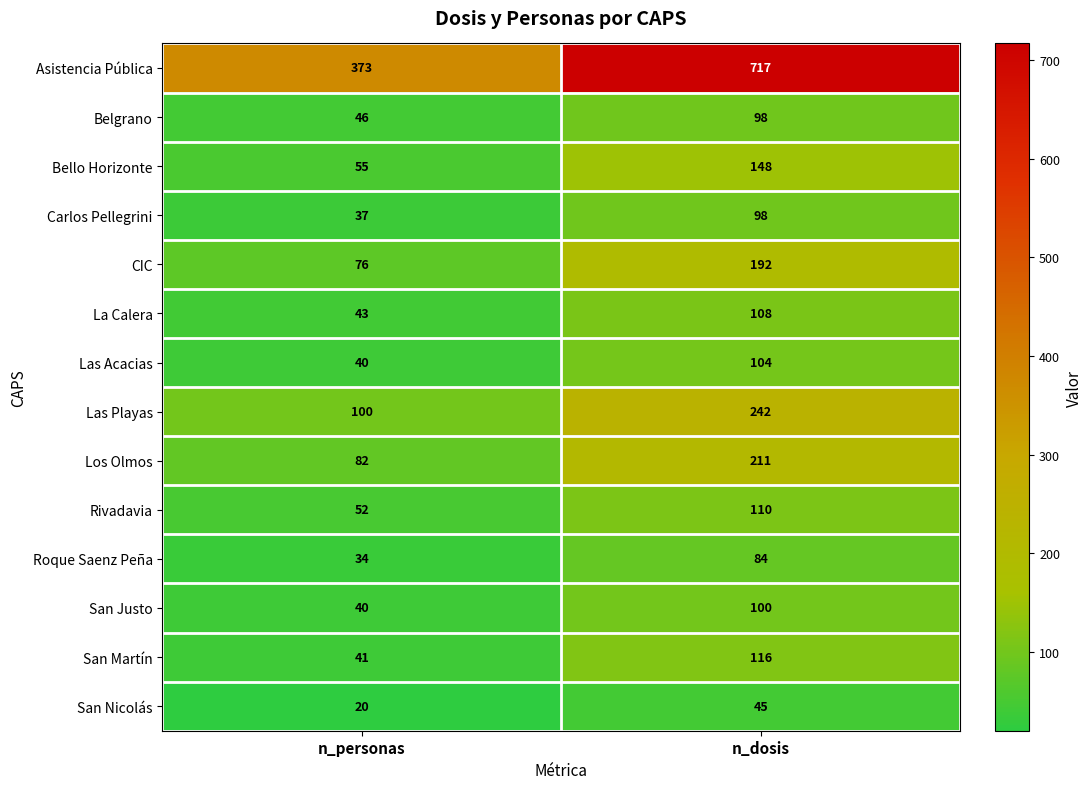

What is the sum of all Los Olmos values?

293